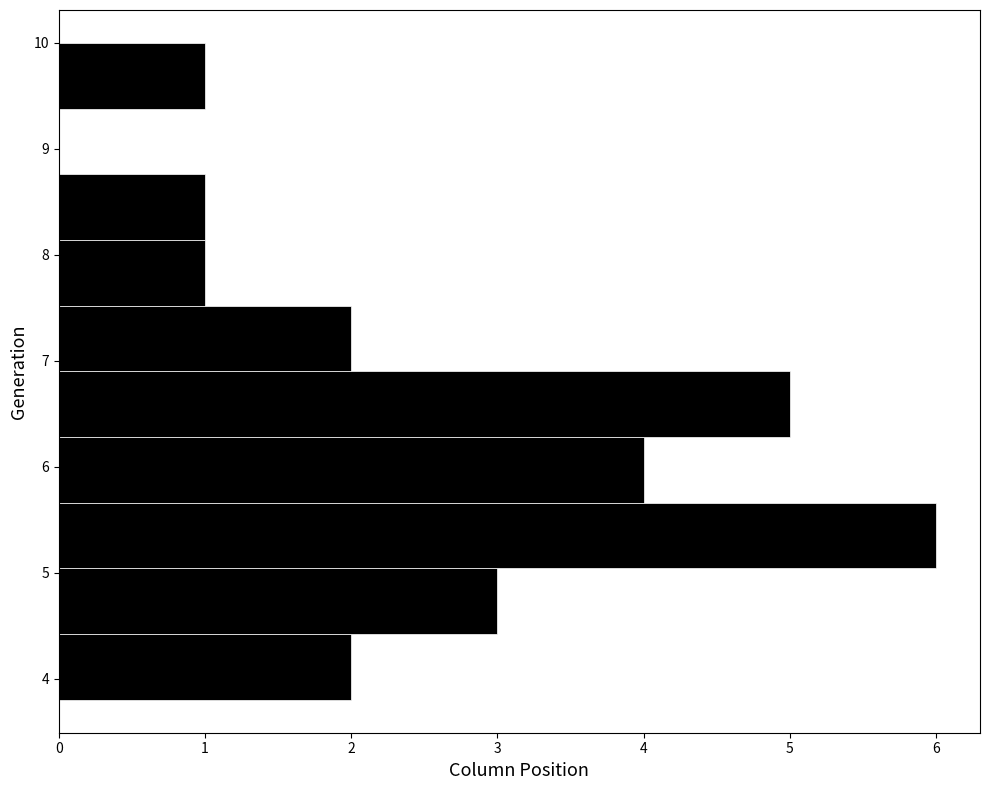

How long is the bar that spans 3.80 to 4.42 on the y-axis? Neither the bar edges nor the lengths are printed on the chart, so give them approximately, as read against the axes.

2